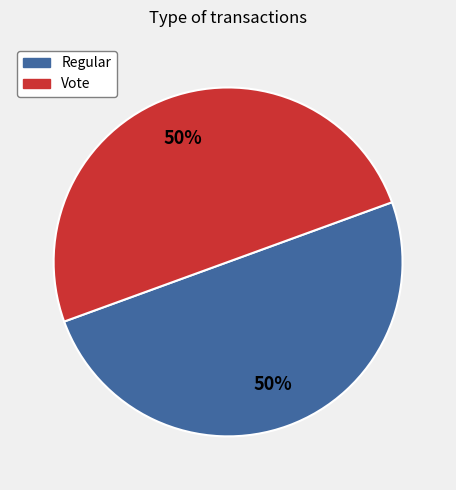

To the nearest percent, what is the average slice percentage?

50%